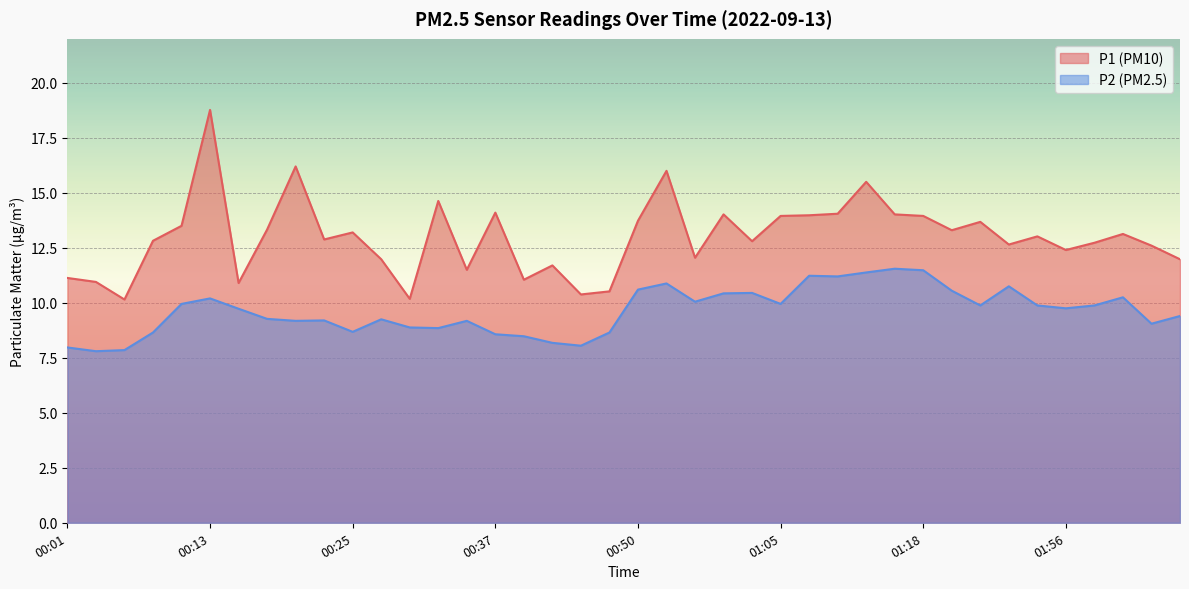

True or false: P2 and P1 intersect in this chart.

False